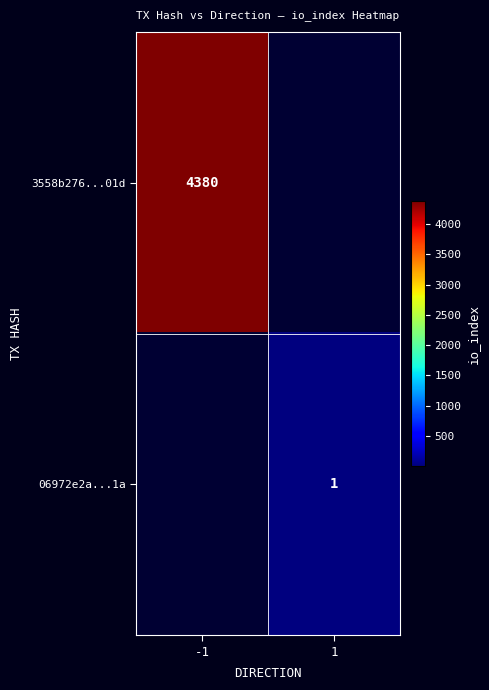

Is it true that 06972e2a...1a equals 2 at 1?

False